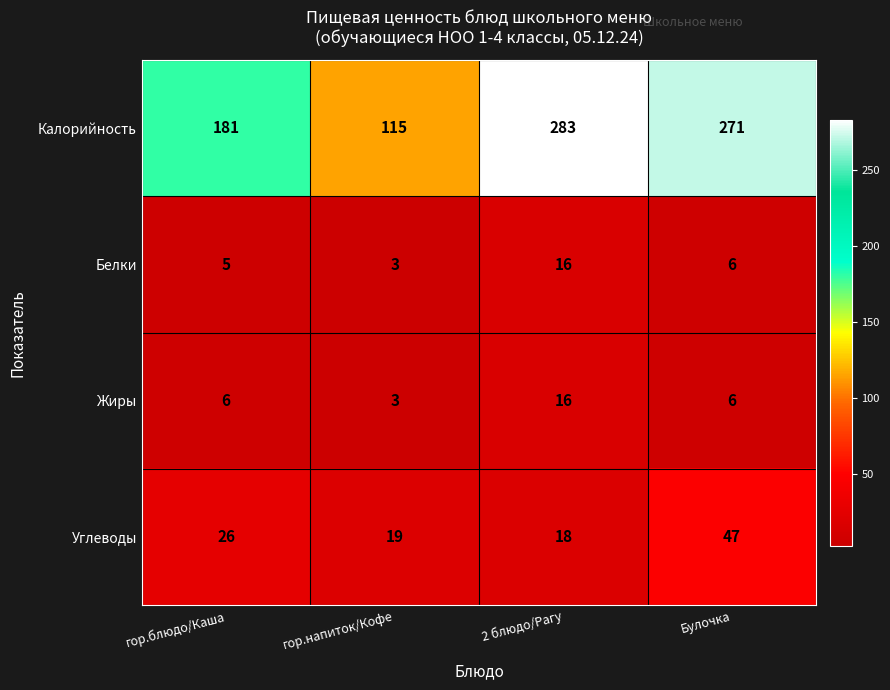

The Калорийность series shows 115 at гор.напиток/Кофе. True or false?

True